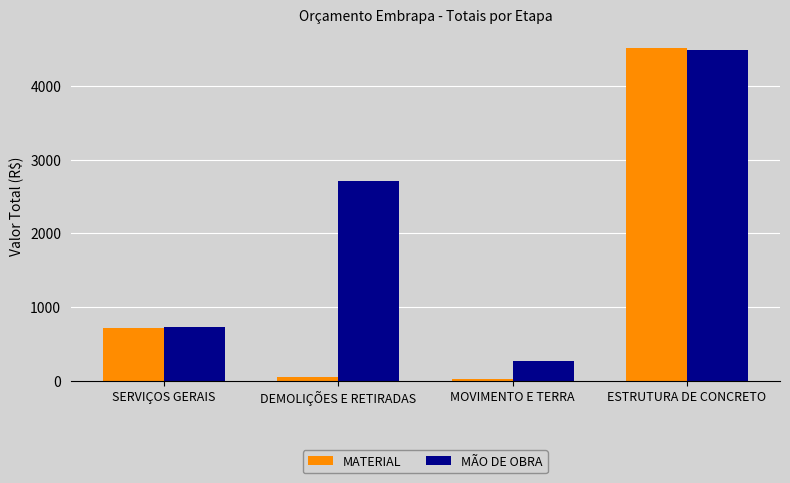

What is the label of the 4th bar from the right?

SERVIÇOS GERAIS